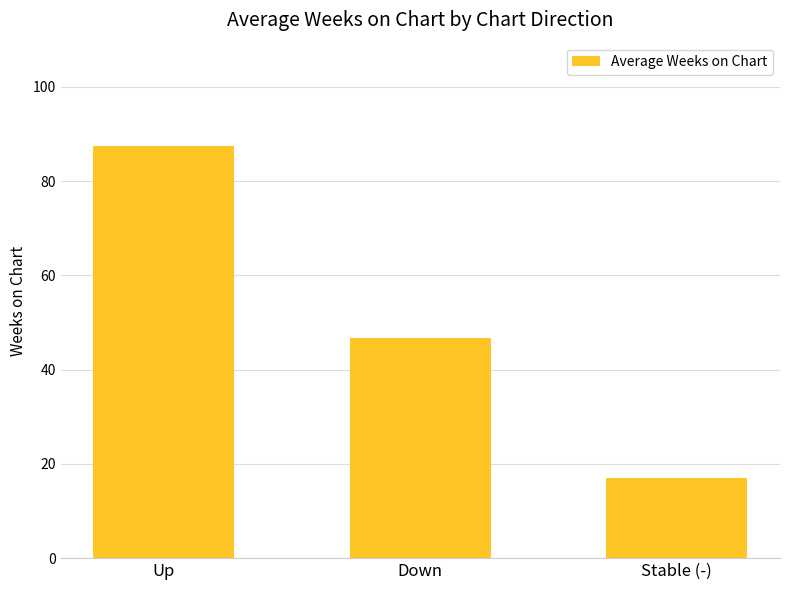

Which has a higher value, Down or Stable (-)?

Down